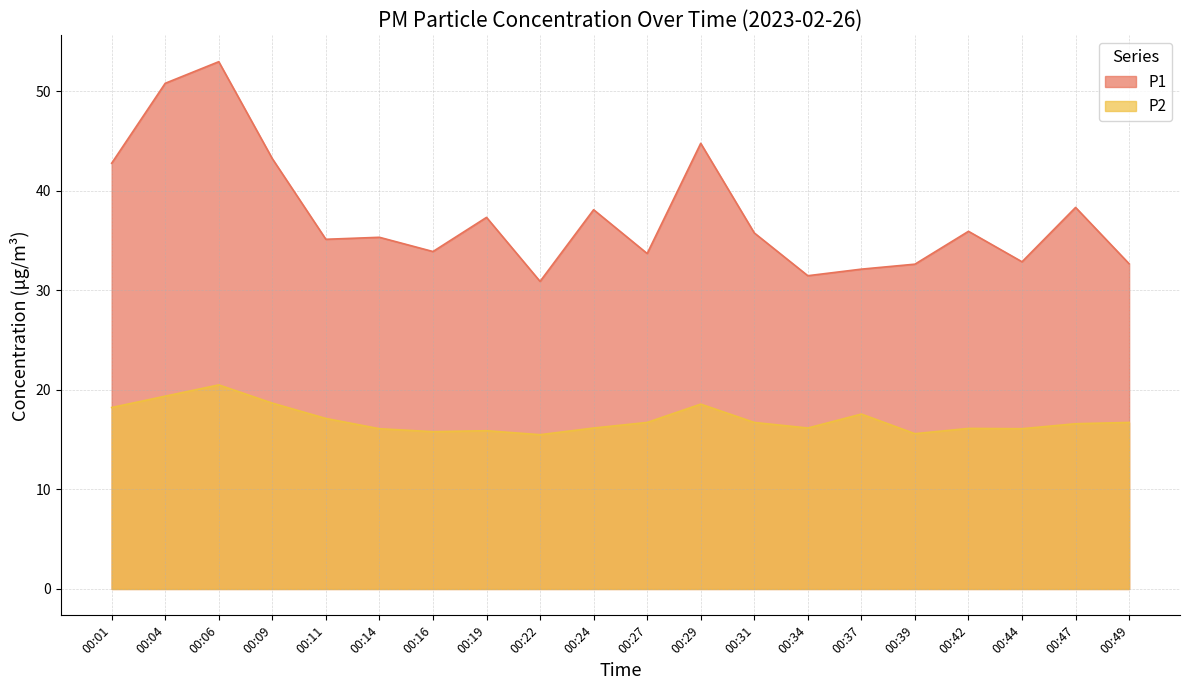

At 00:34, list the series in order from largest to smallest.

P1, P2